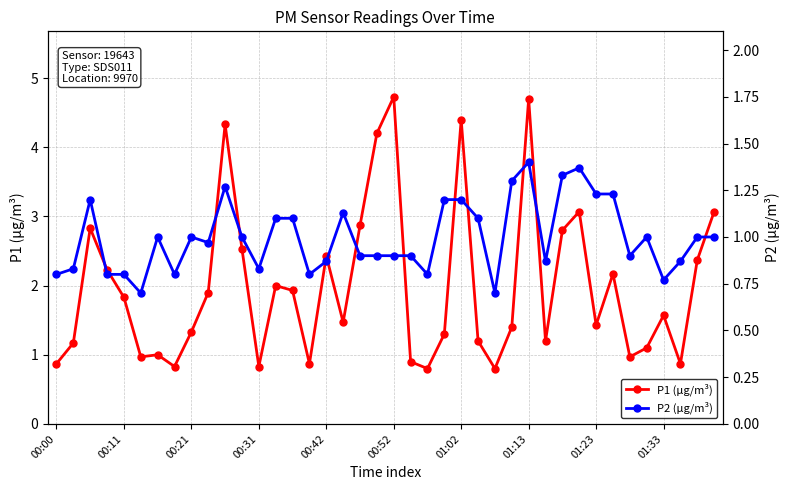

What is the minimum value for P1 (μg/m³)?

0.8